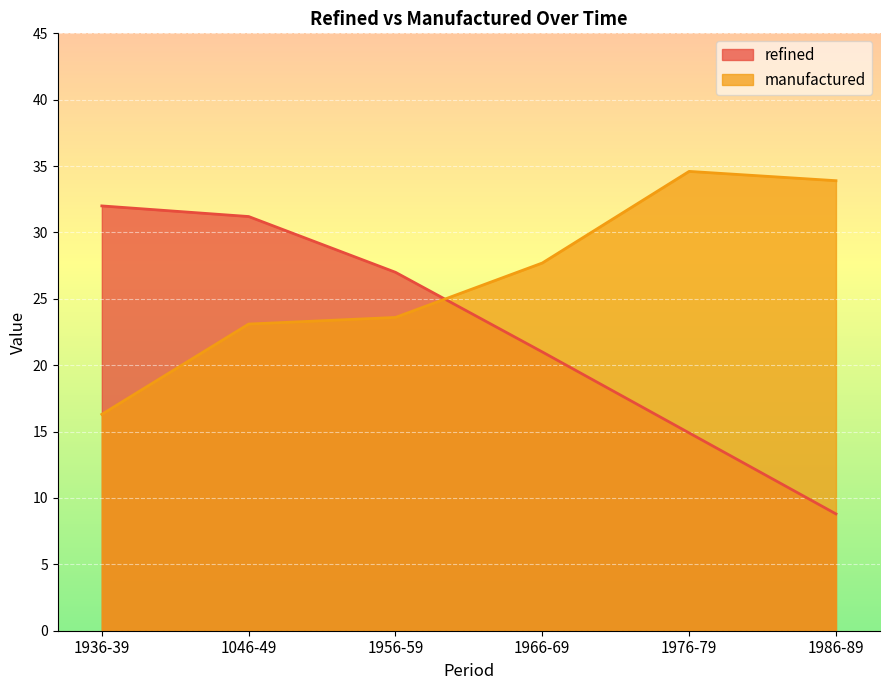

How many data points in refined are above 27?

2